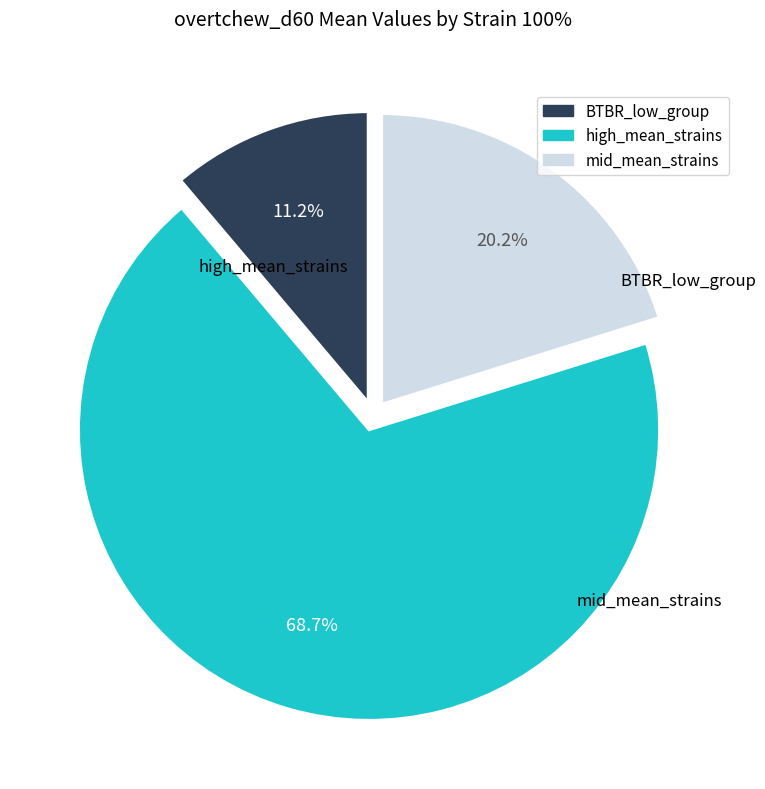

How many segments does this pie chart have?

3